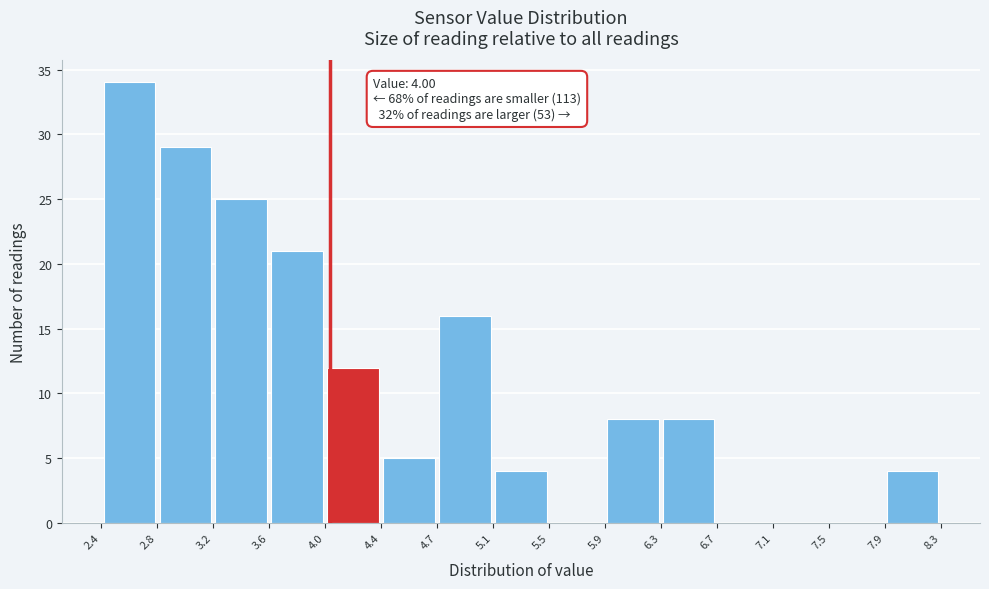

Over which range of the x-axis is the bar tallest?

2.4 to 2.8